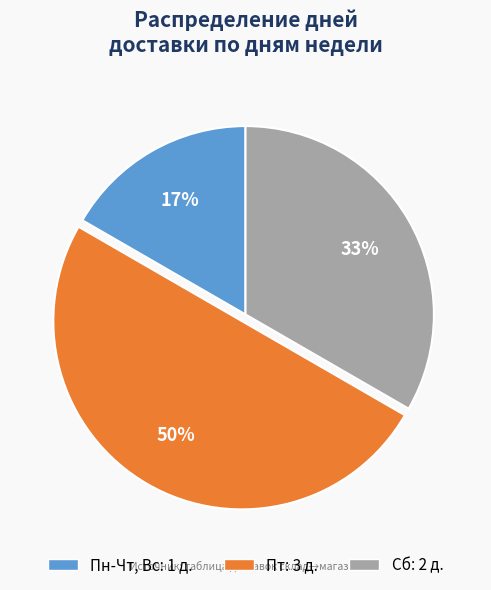

To the nearest percent, what percentage of the pie is Пн-Чт, Вс?

17%